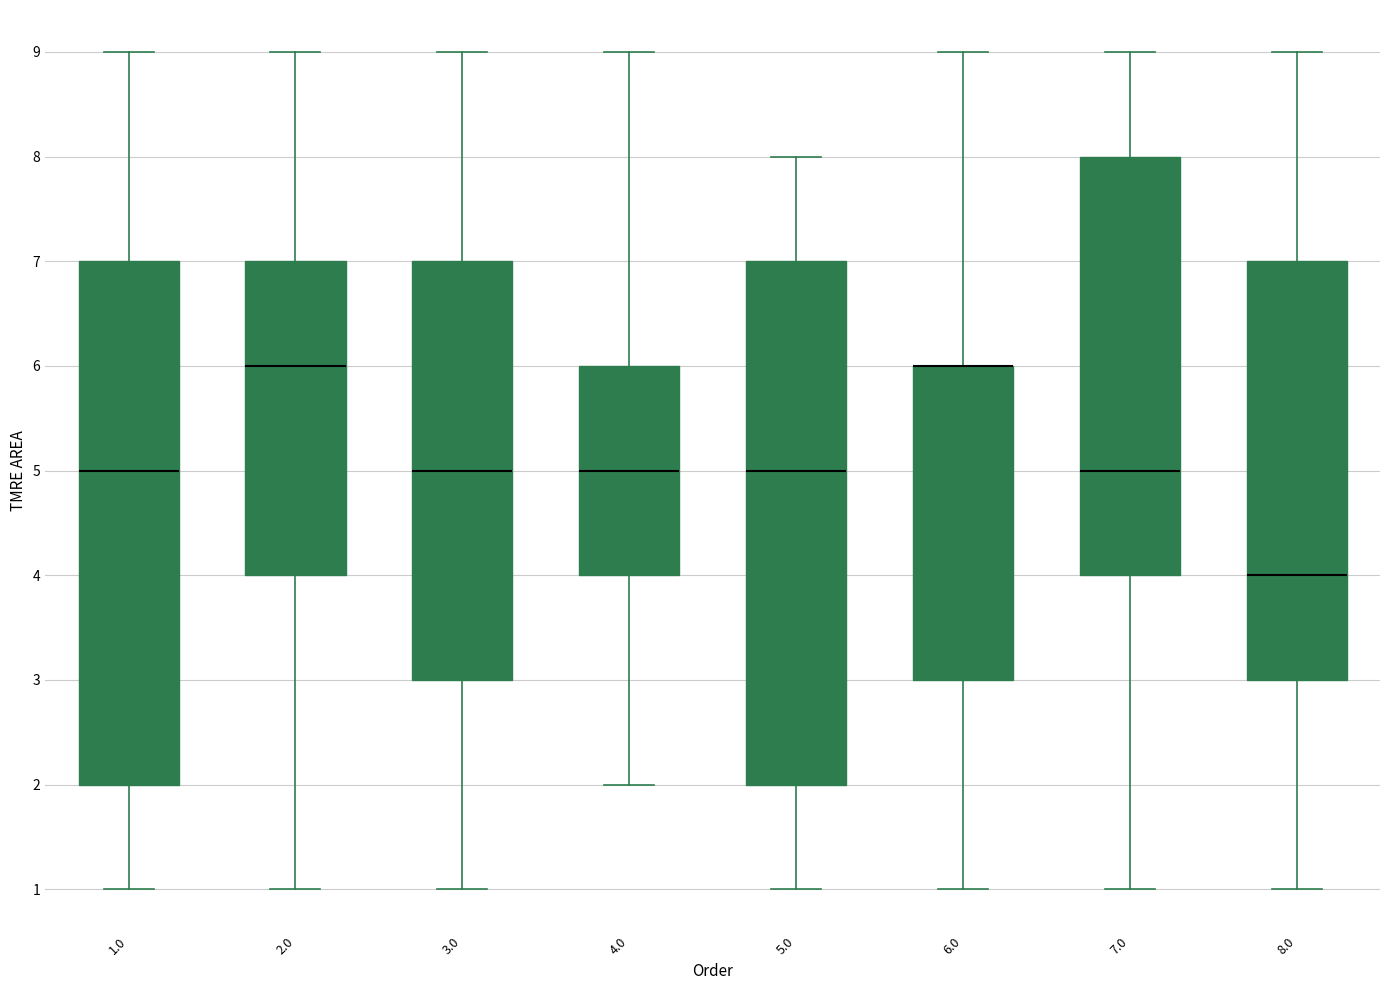

Where is the lower edge of the box at x = 8.0 on the y-axis? The values are not printed on the chart, so give them approximately, as read against the axis.

3